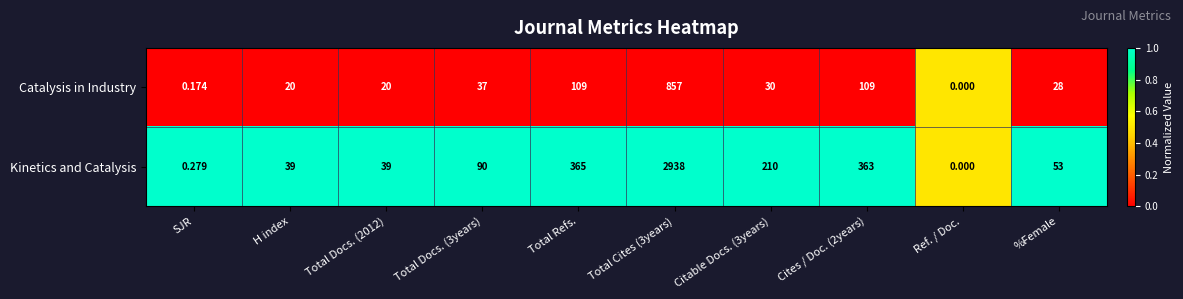

Where is Kinetics and Catalysis nearest to the value 1469?

Total Refs.